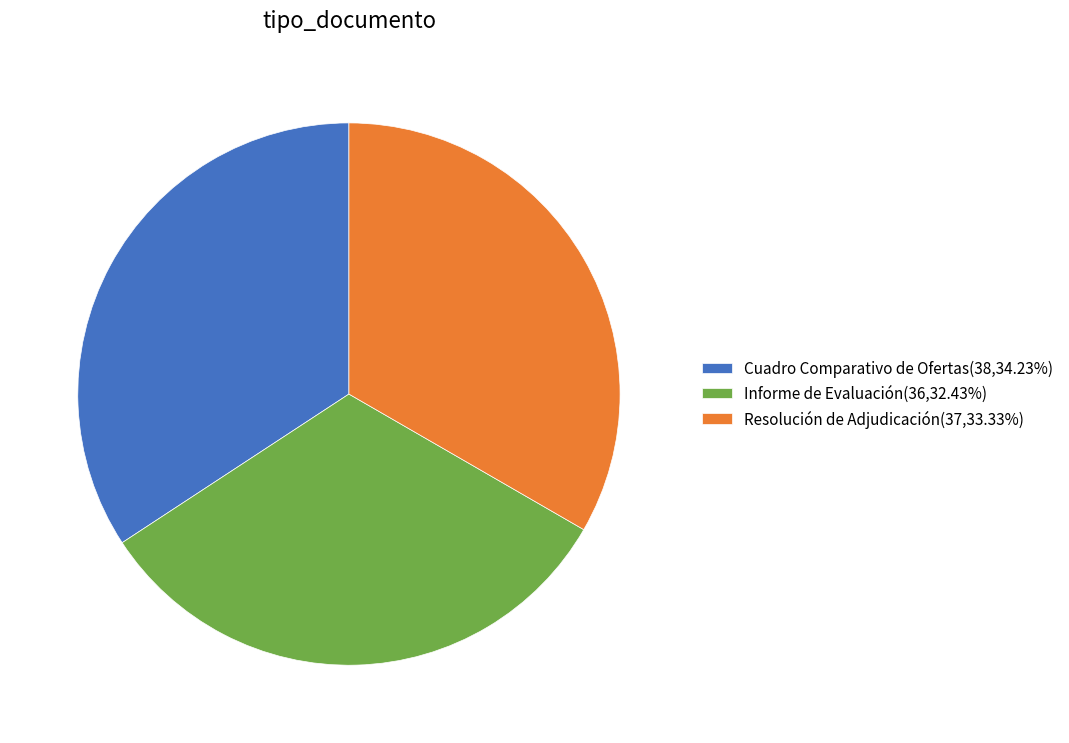

Is there any slice that represents more than half of the pie?

No